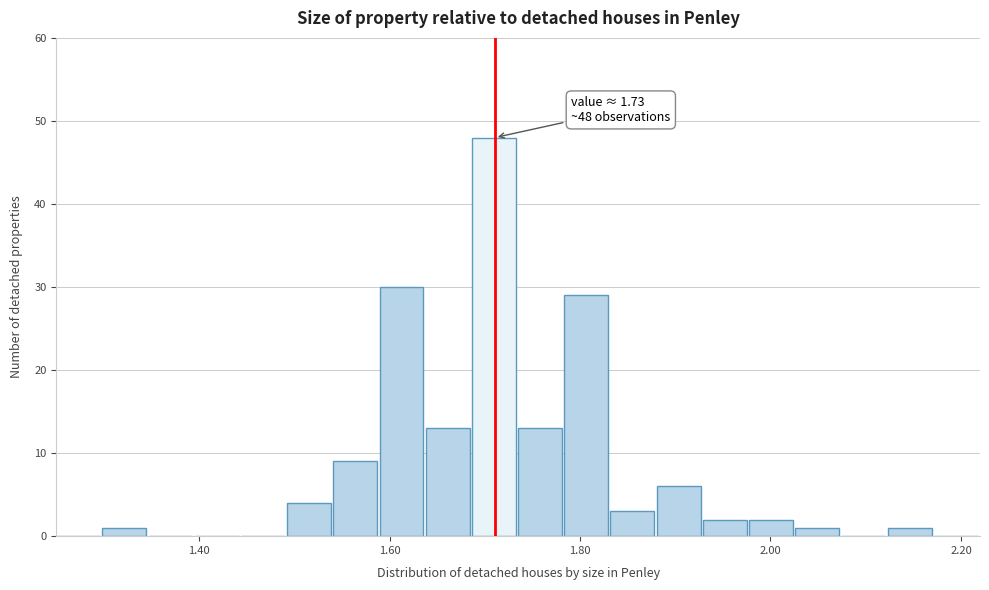

Around what value on the x-axis is the tallest bar? Give the approximate position of its centre, as read against the axis.

1.70